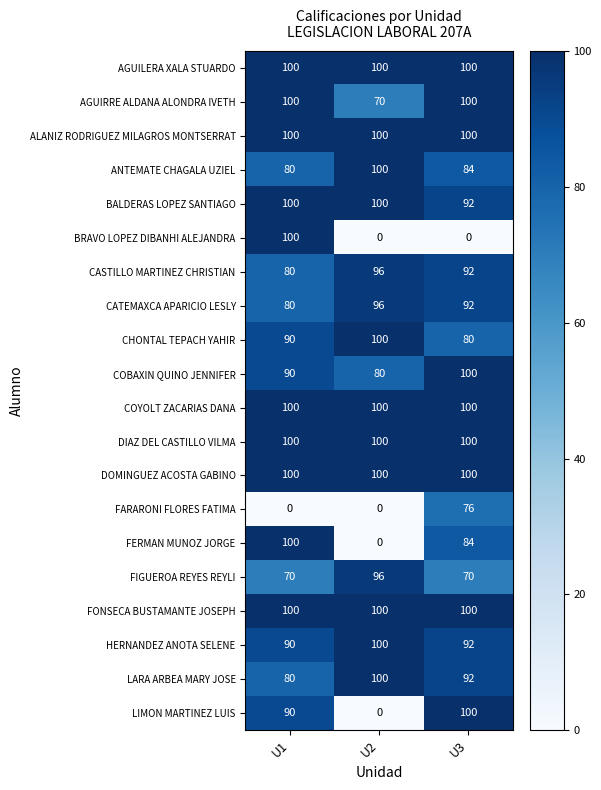

Count the number of categories in the chart.

3